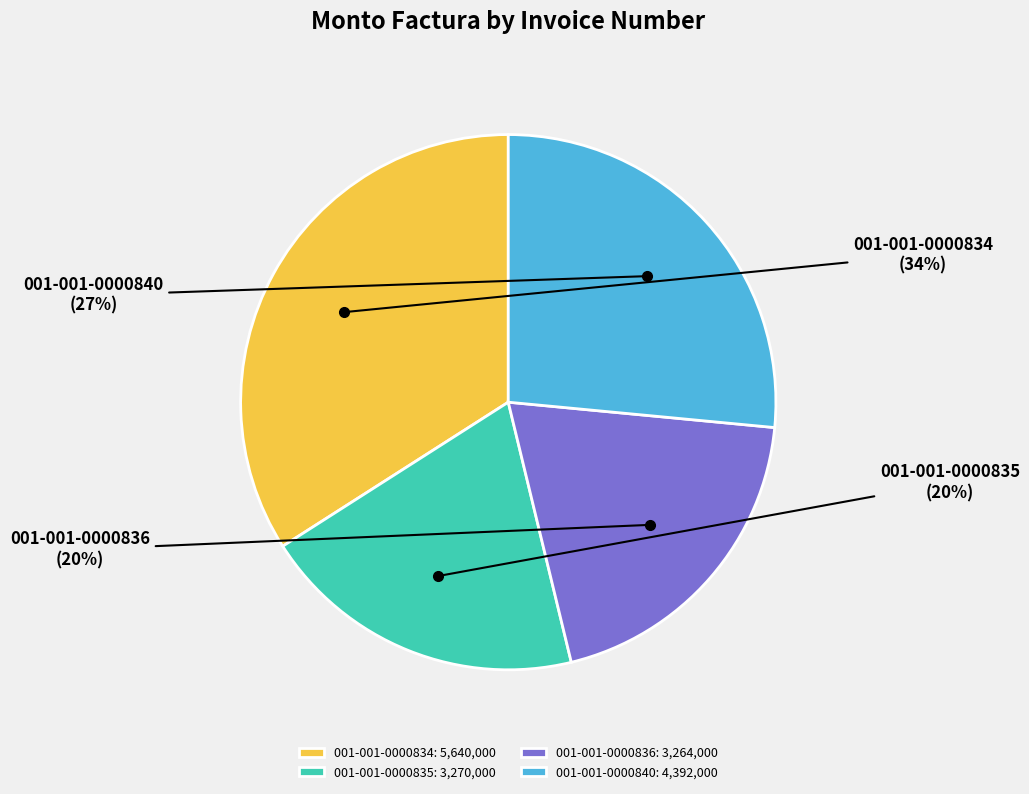

Between 001-001-0000835 and 001-001-0000834, which is larger?

001-001-0000834